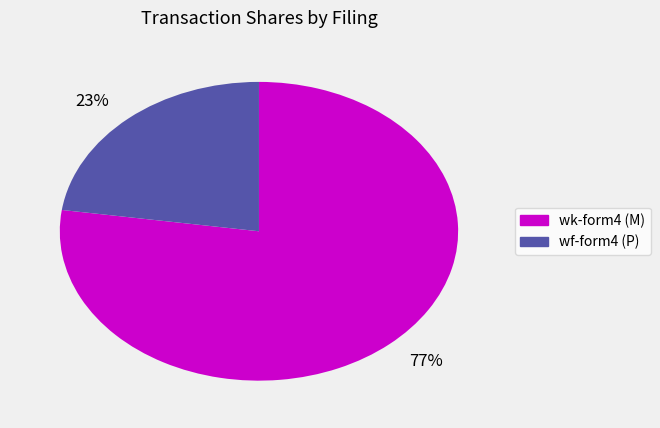

To the nearest percent, what is the combined percentage of 23% and 77%?

100%